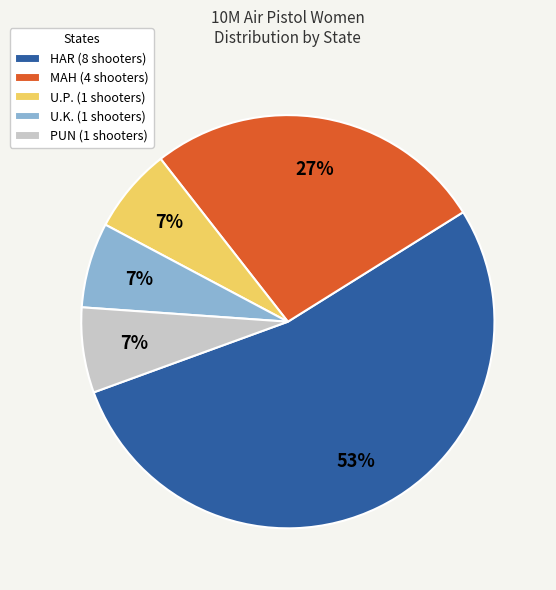

Does PUN (1 shooters) represent more than half of the total?

No